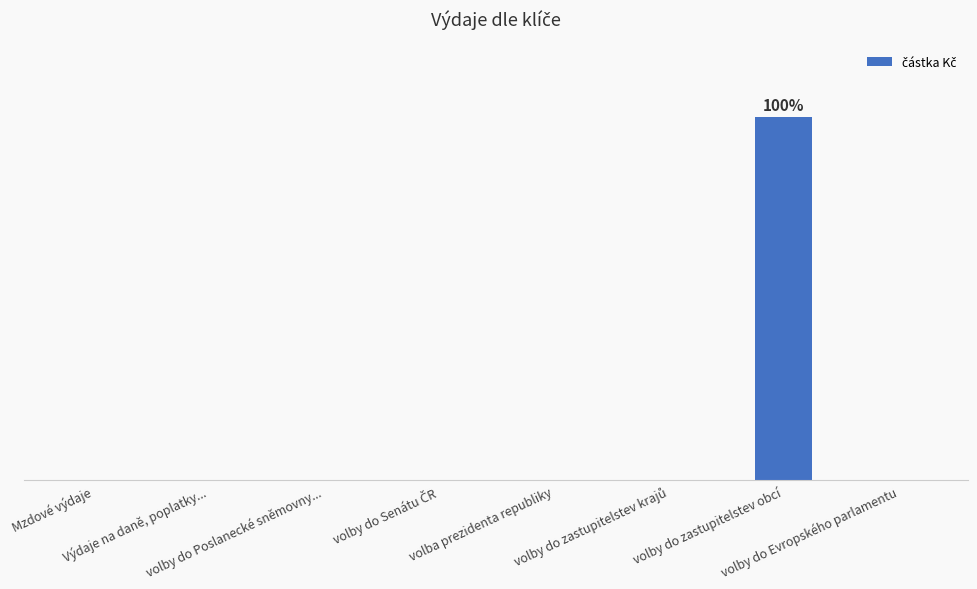

What is the greatest value displayed?

278250